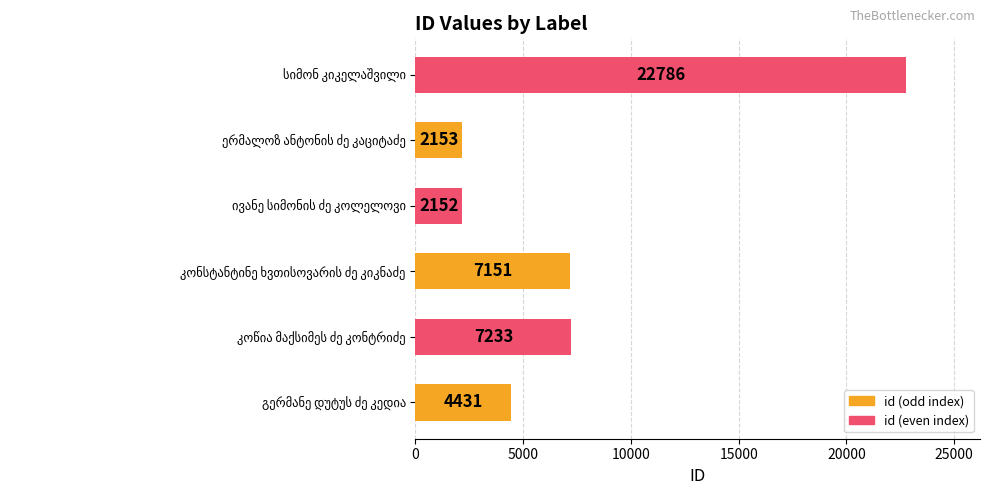

What is the difference between the maximum and second lowest values?

20633